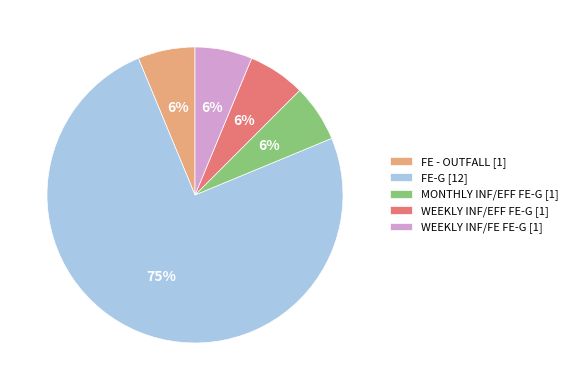

Which slice is the largest?

FE-G [12]